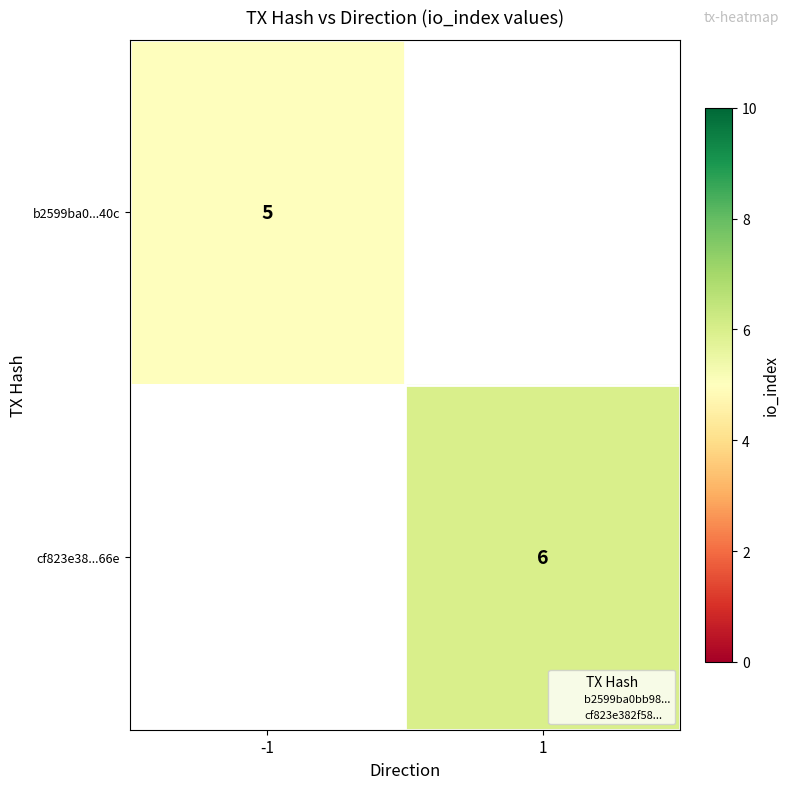

The value of b2599ba0...40c at -1 is 5. True or false?

True